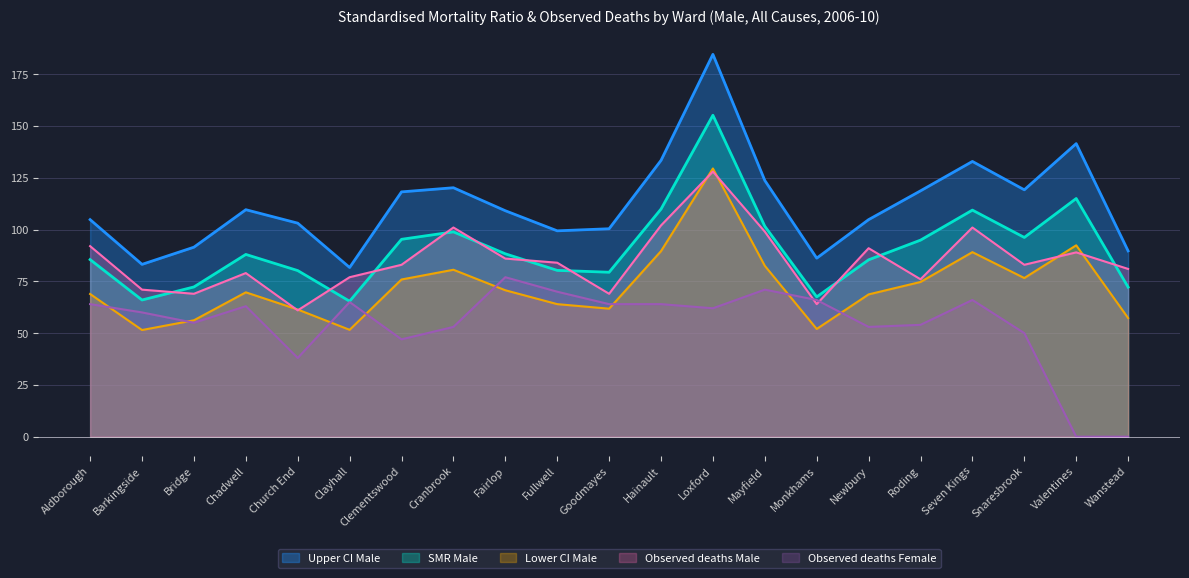

Reading left to right, extract all data points from this chart.

Observed deaths Male: Aldborough=92.0	Barkingside=71.0	Bridge=69.0	Chadwell=79.0	Church End=61.0	Clayhall=77.0	Clementswood=83.0	Cranbrook=101.0	Fairlop=86.0	Fullwell=84.0	Goodmayes=69.0	Hainault=102.0	Loxford=128.0	Mayfield=99.0	Monkhams=64.0	Newbury=91.0	Roding=76.0	Seven Kings=101.0	Snaresbrook=83.0	Valentines=89.0	Wanstead=81.0
Observed deaths Female: Aldborough=64.0	Barkingside=60.0	Bridge=55.0	Chadwell=63.0	Church End=38.0	Clayhall=65.0	Clementswood=47.0	Cranbrook=53.0	Fairlop=77.0	Fullwell=70.0	Goodmayes=64.0	Hainault=64.0	Loxford=62.0	Mayfield=71.0	Monkhams=66.0	Newbury=53.0	Roding=54.0	Seven Kings=66.0	Snaresbrook=50.0	Valentines=0.0	Wanstead=0.0
SMR Male: Aldborough=85.5	Barkingside=66.0	Bridge=72.3	Chadwell=88.0	Church End=80.2	Clayhall=65.4	Clementswood=95.3	Cranbrook=98.9	Fairlop=88.3	Fullwell=80.3	Goodmayes=79.4	Hainault=109.9	Loxford=155.2	Mayfield=101.6	Monkhams=67.5	Newbury=85.4	Roding=94.9	Seven Kings=109.4	Snaresbrook=96.2	Valentines=115.0	Wanstead=72.2
Upper CI Male: Aldborough=104.8	Barkingside=83.2	Bridge=91.5	Chadwell=109.6	Church End=103.1	Clayhall=81.7	Clementswood=118.2	Cranbrook=120.2	Fairlop=109.1	Fullwell=99.4	Goodmayes=100.4	Hainault=133.4	Loxford=184.6	Mayfield=123.7	Monkhams=86.2	Newbury=104.8	Roding=118.7	Seven Kings=132.9	Snaresbrook=119.2	Valentines=141.5	Wanstead=89.7
Lower CI Male: Aldborough=68.9	Barkingside=51.5	Bridge=56.2	Chadwell=69.7	Church End=61.4	Clayhall=51.6	Clementswood=75.9	Cranbrook=80.6	Fairlop=70.7	Fullwell=64.0	Goodmayes=61.8	Hainault=89.6	Loxford=129.5	Mayfield=82.5	Monkhams=52.0	Newbury=68.7	Roding=74.7	Seven Kings=89.1	Snaresbrook=76.6	Valentines=92.4	Wanstead=57.3